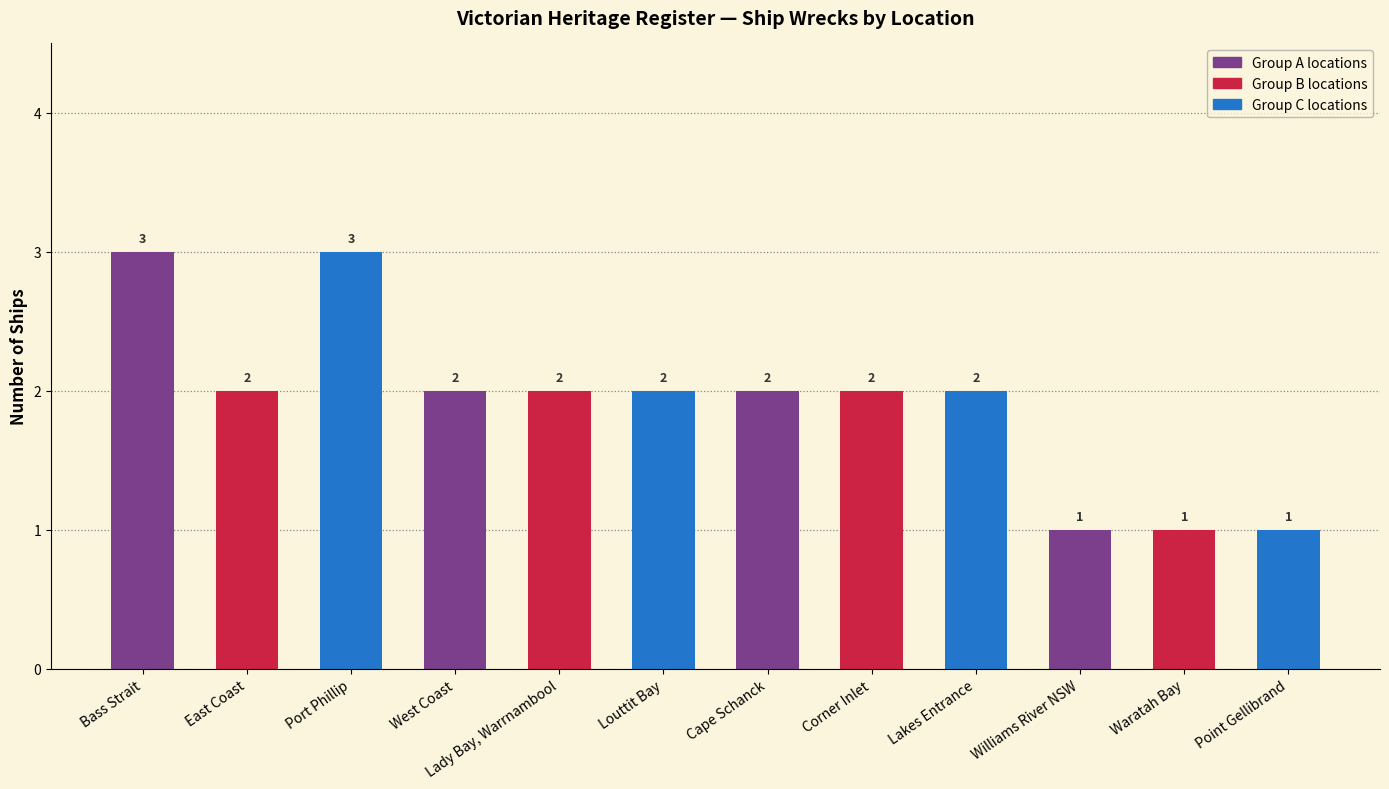

How many values are between 2 and 3?

9